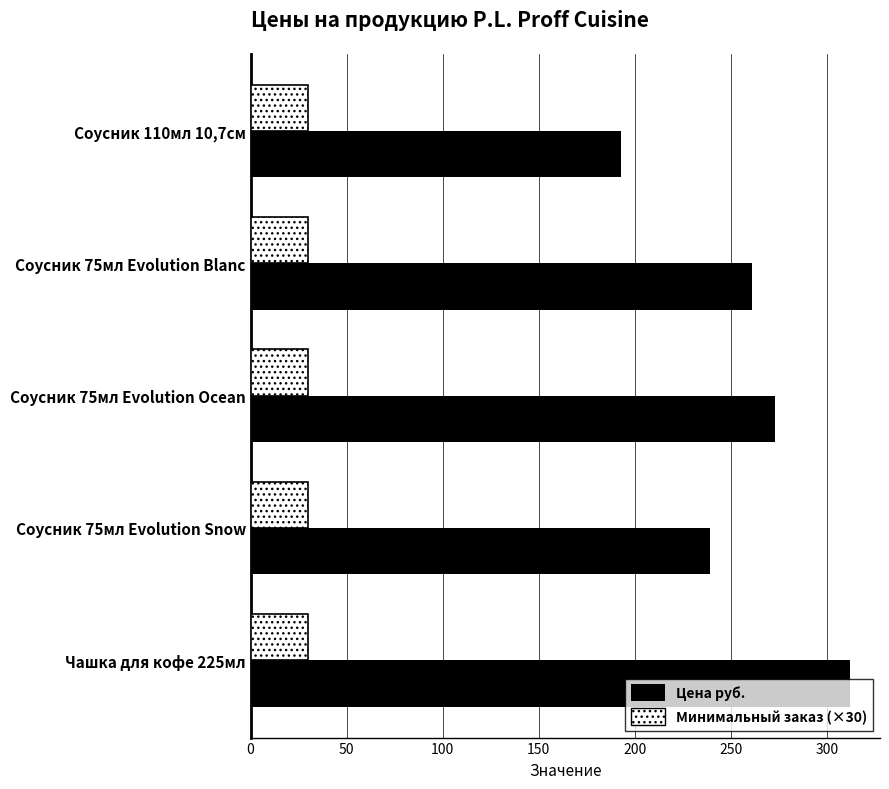

What is the sum of all Цена руб. values?

1278